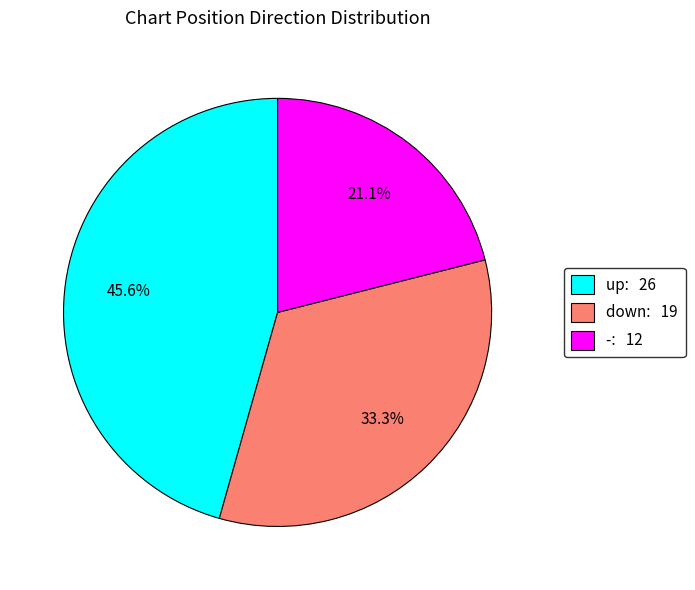

To the nearest percent, what portion does - represent?

21%